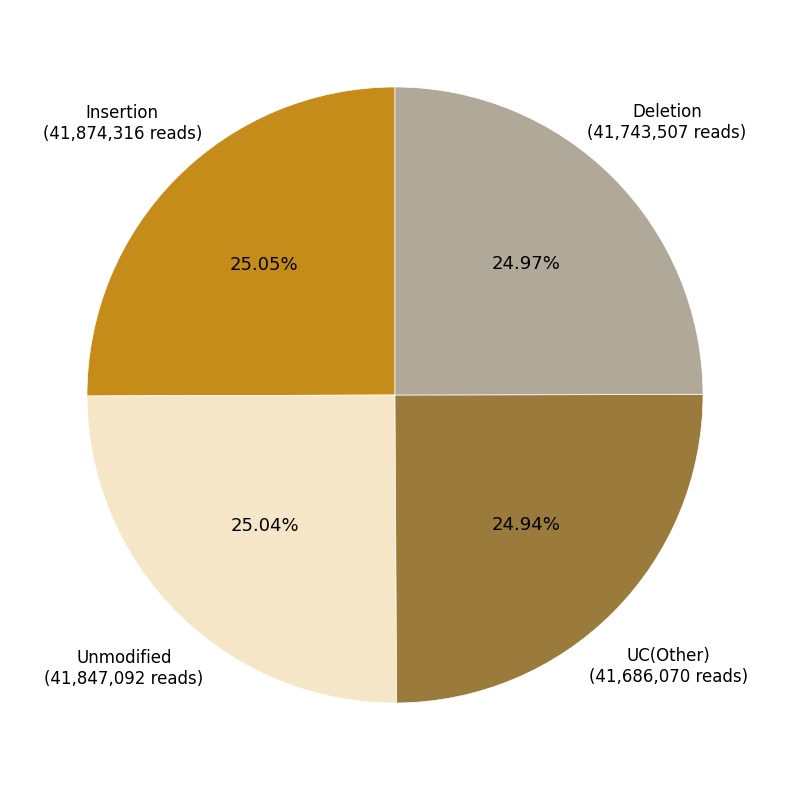

What is the ratio of the value at Deletion (41,743,507 reads) to the value at UC(Other) (41,686,070 reads)?

1.0